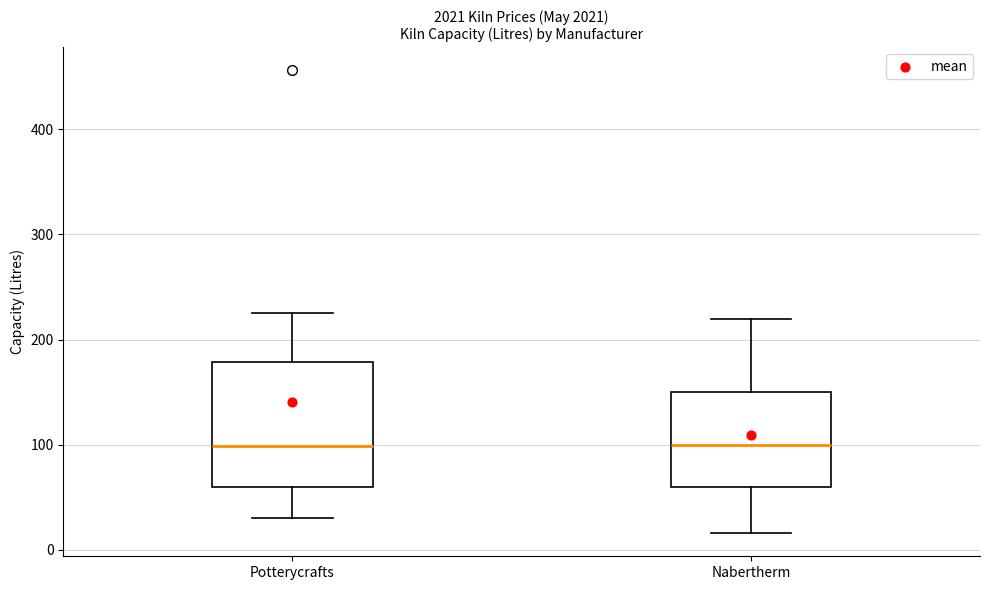

Reading left to right, transcribe this box plot: for each box, give where its median line is, the range the box spans, and where its two whiskers end, as read against the y-axis. The values are not printed on the chart, so give them approximately, as read against the axis.

Potterycrafts: median 100, box 60 to 180, whiskers 30 to 230
Nabertherm: median 100, box 60 to 150, whiskers 20 to 220